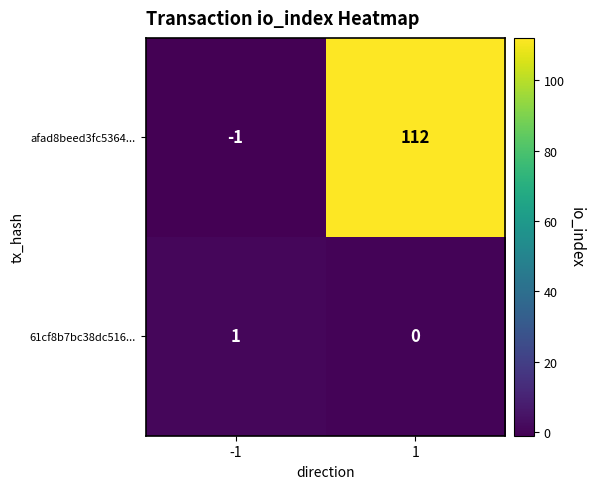

Rank the series by their maximum value, from highest to lowest.

afad8beed3fc5364..., 61cf8b7bc38dc516...